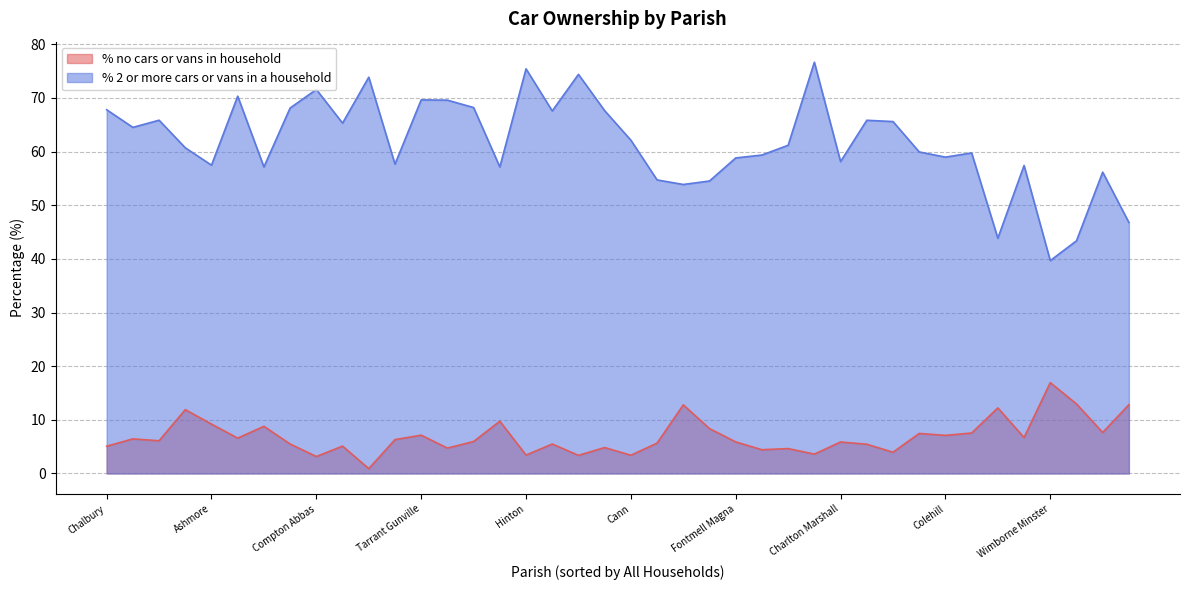

What is the total value across all series at Tarrant Gunville?

76.8